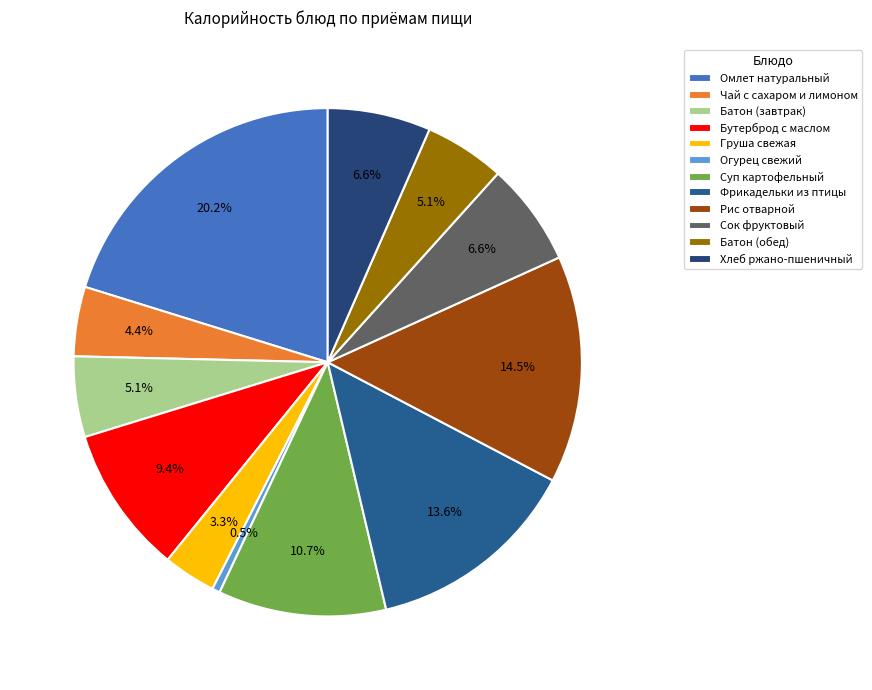

What percentage is the Фрикадельки из птицы slice, to the nearest percent?

14%